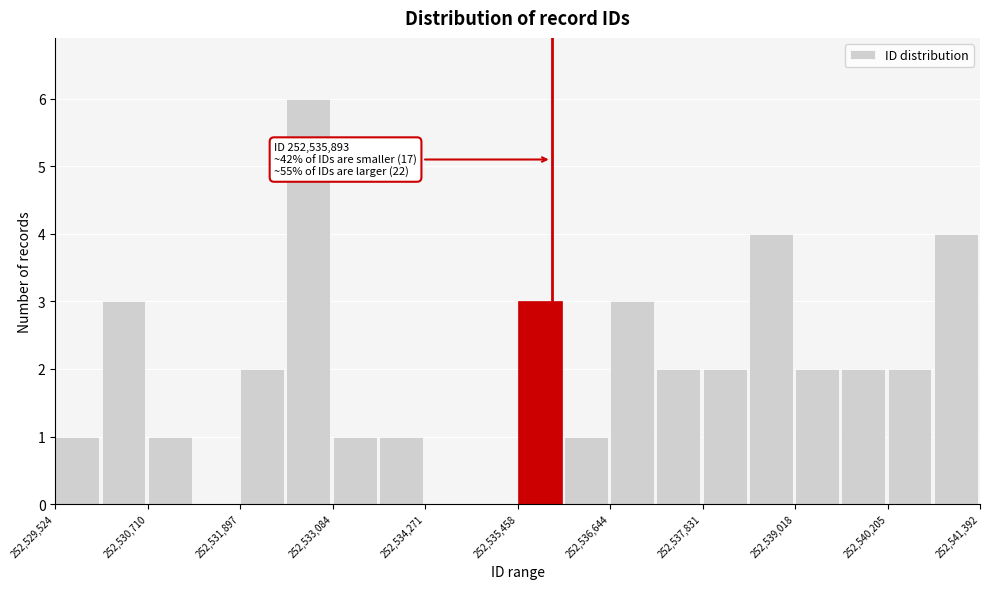

Read against the x-axis, roughly where is the centre of the tallest bar?

252532800